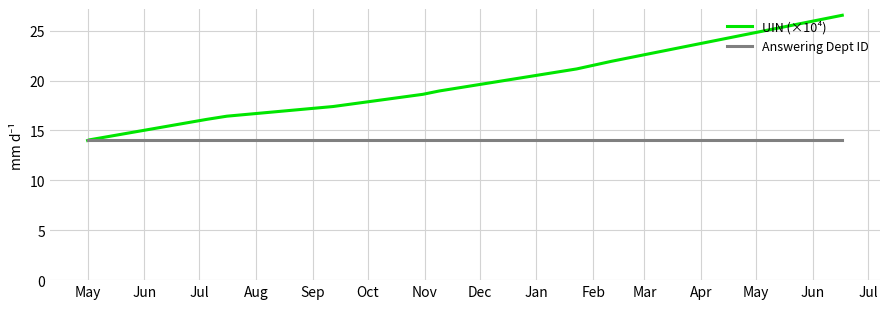

Which series has the widest spread of values?

UIN (×10⁴)